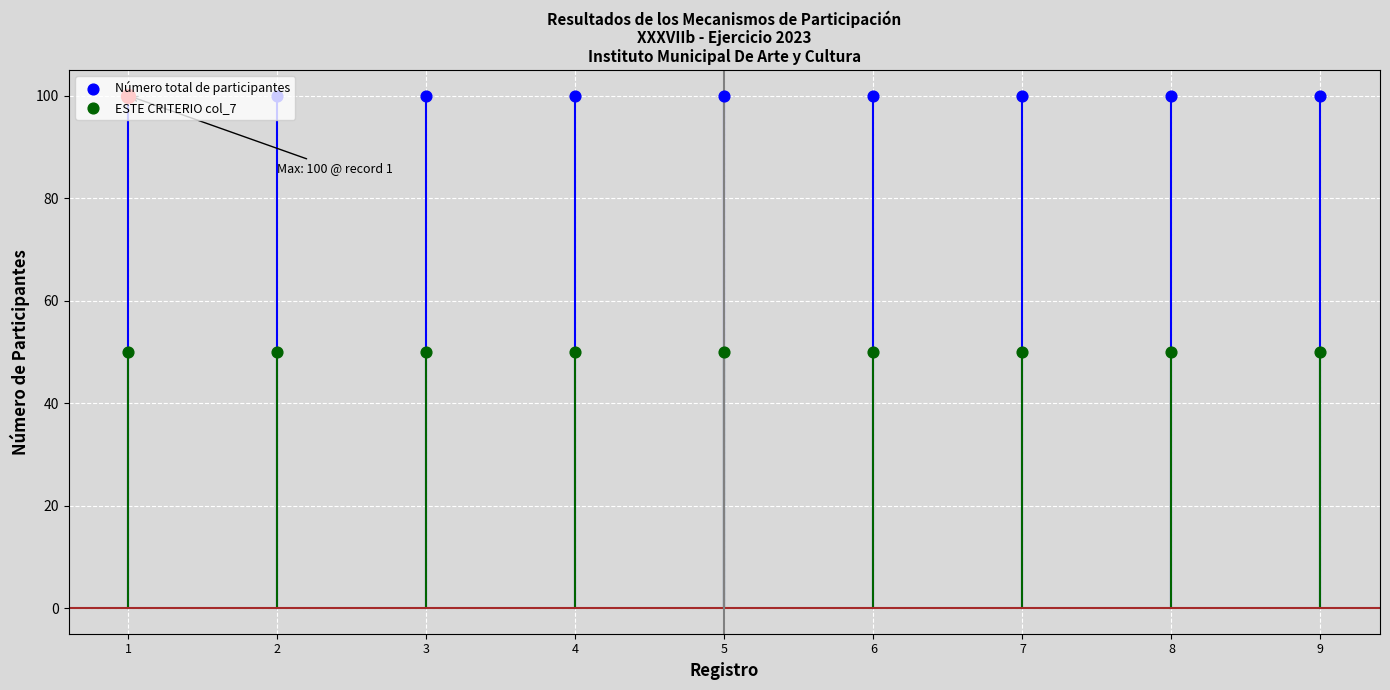

What is the total value across all series at 5?

150